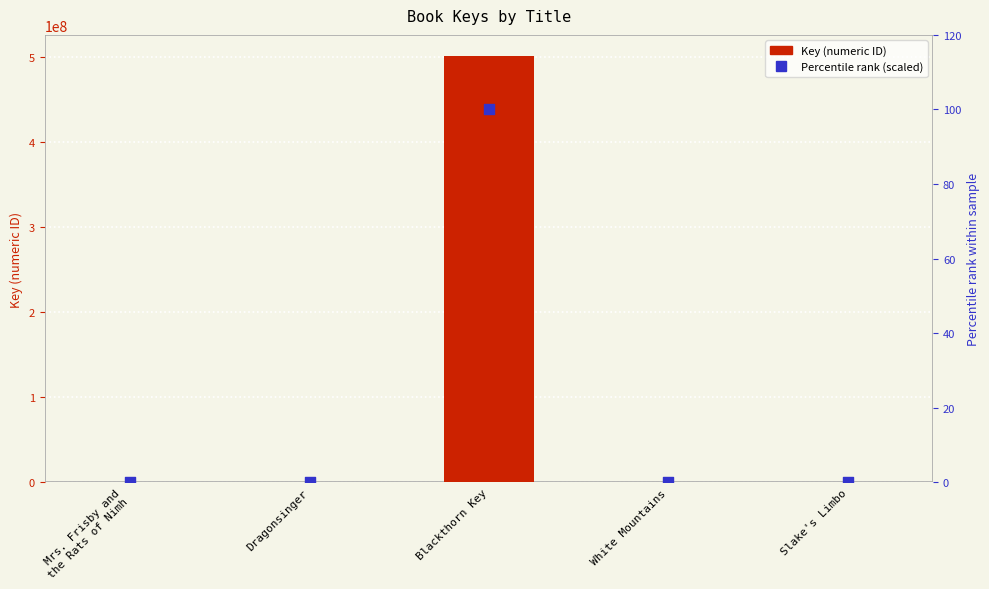

Which series contains the highest Y value?

Key (numeric ID)